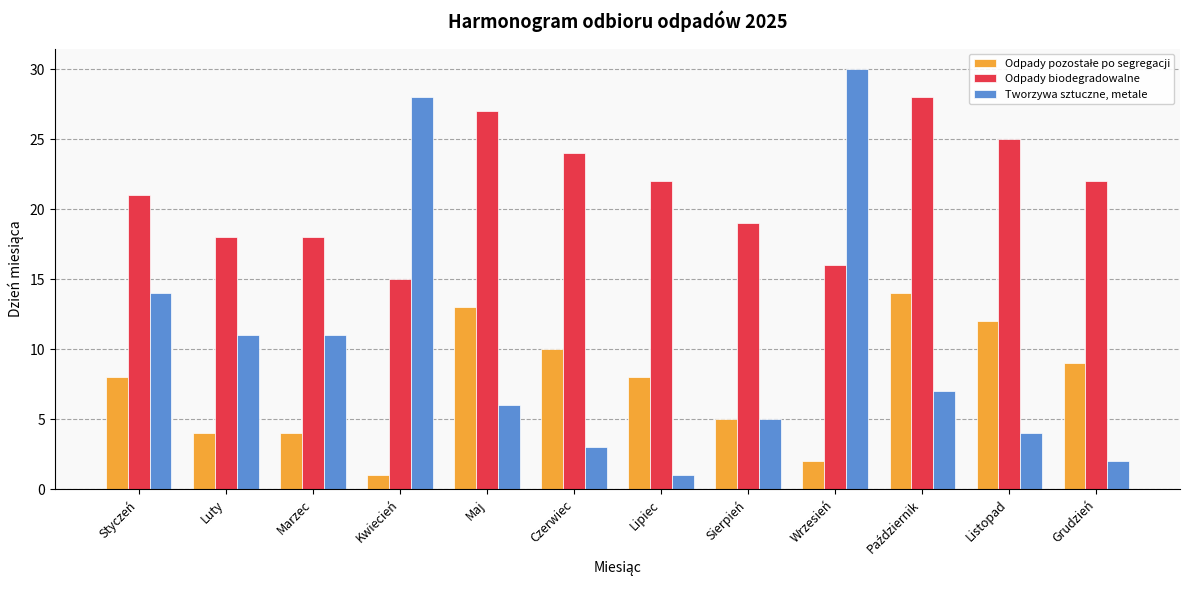

What is the average value of the Tworzywa sztuczne, metale series?

10